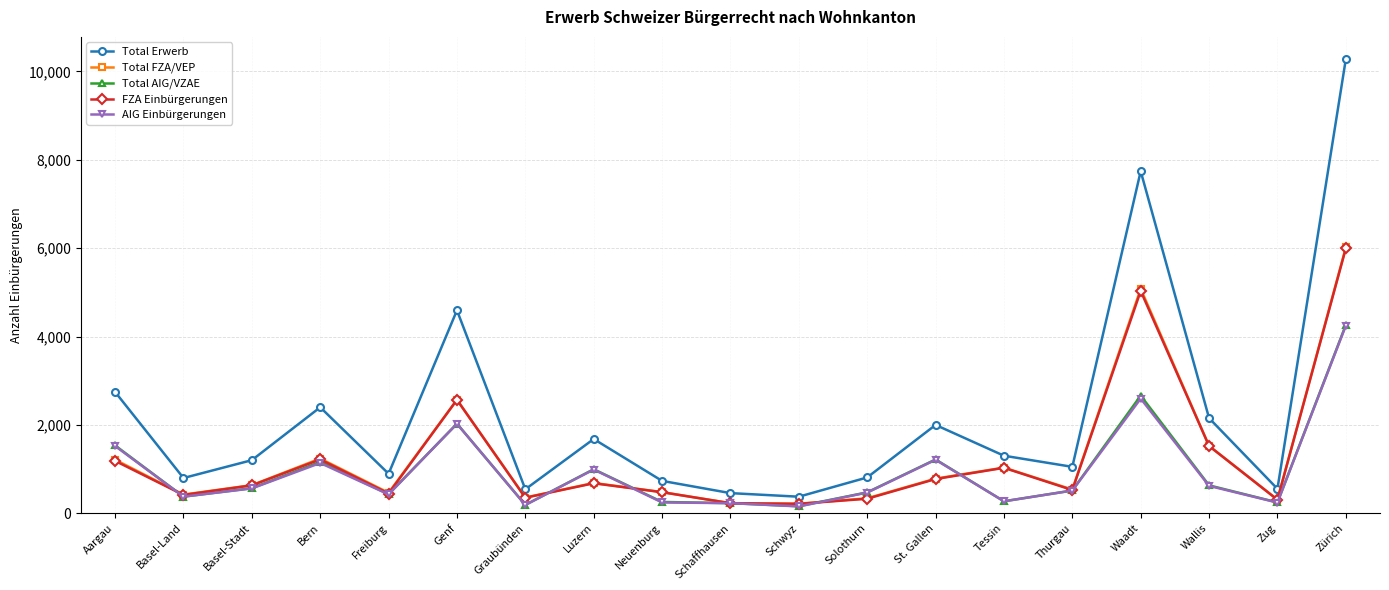

What is the label of the 19th point from the left?

Zürich